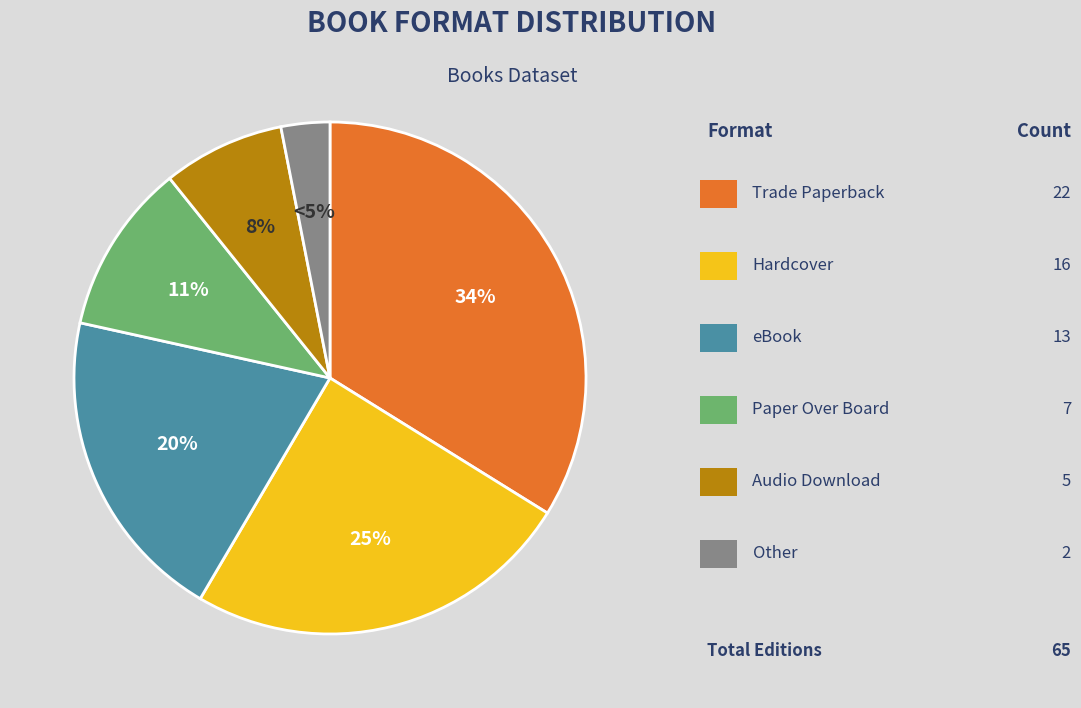

To the nearest percent, what percentage of the pie is Other?

3%